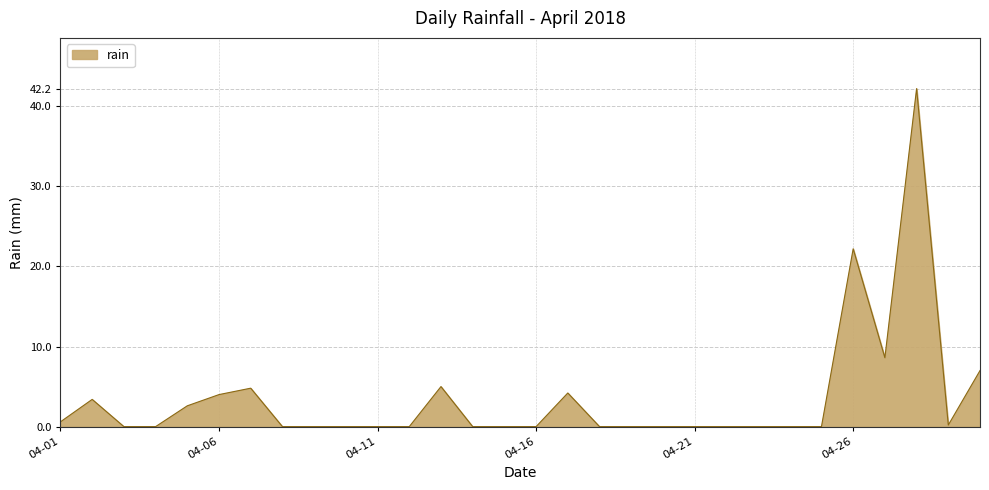

True or false: there are more than 0 points higher than both neighbors.

True